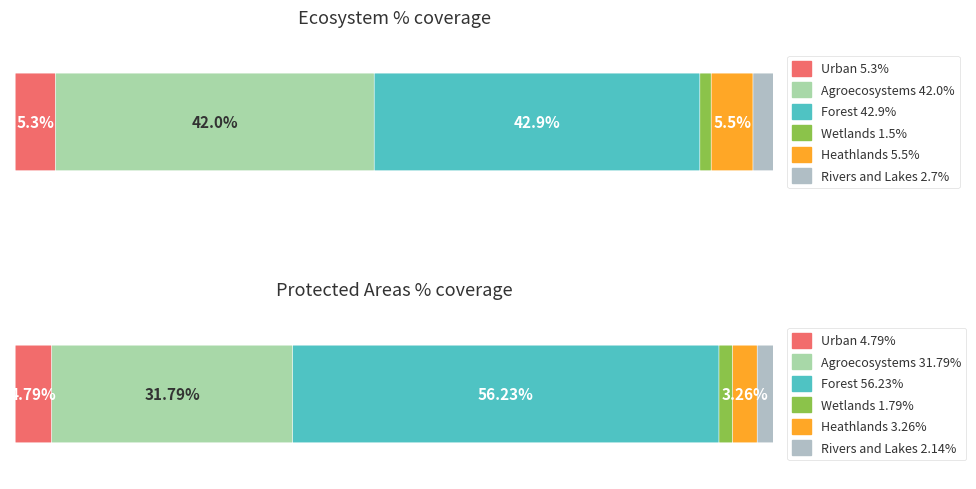

The value of Ecosystem % coverage at Wetlands is 0.9. True or false?

False